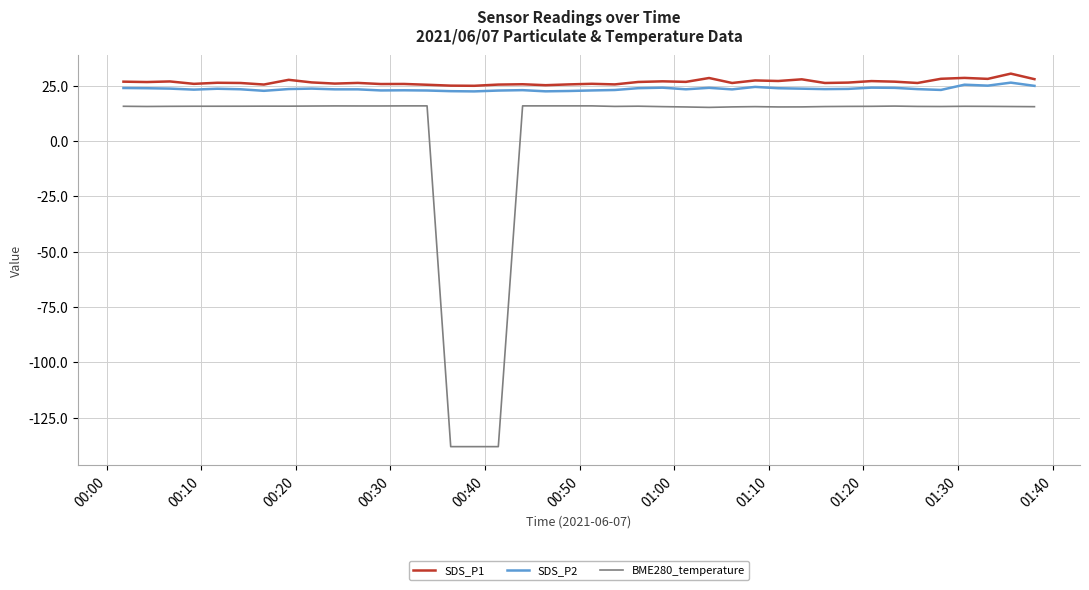

True or false: BME280_temperature and SDS_P2 cross at least once.

False